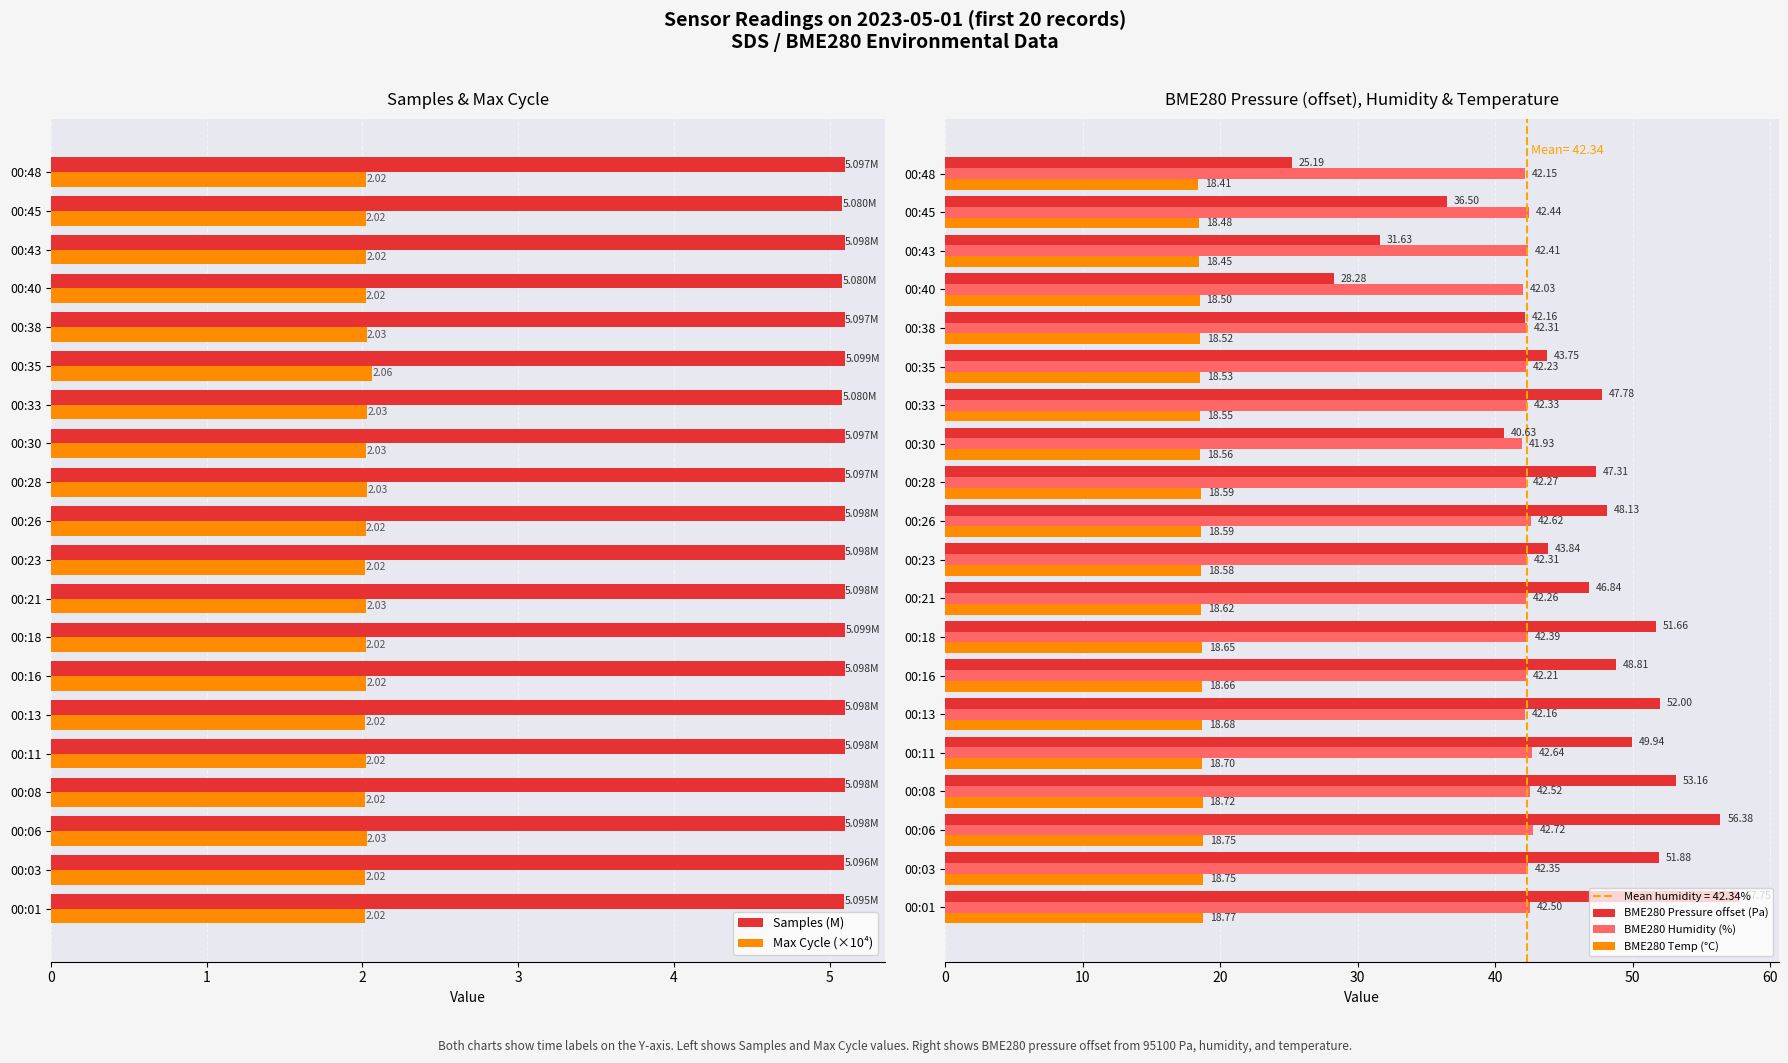

What is the sum of the Samples (M) values at 00:35 and 00:48?

10.2